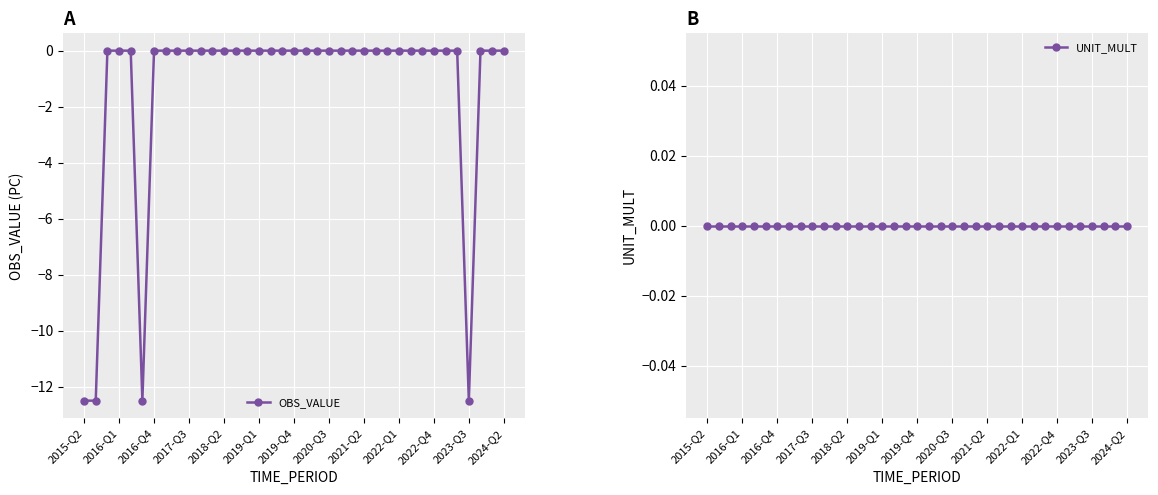

Reading left to right, what are all the values shown in this chart?

OBS_VALUE: -12.5	-12.5	0.0	0.0	0.0	-12.5	0.0	0.0	0.0	0.0	0.0	0.0	0.0	0.0	0.0	0.0	0.0	0.0	0.0	0.0	0.0	0.0	0.0	0.0	0.0	0.0	0.0	0.0	0.0	0.0	0.0	0.0	0.0	-12.5	0.0	0.0	0.0
UNIT_MULT: 0.0	0.0	0.0	0.0	0.0	0.0	0.0	0.0	0.0	0.0	0.0	0.0	0.0	0.0	0.0	0.0	0.0	0.0	0.0	0.0	0.0	0.0	0.0	0.0	0.0	0.0	0.0	0.0	0.0	0.0	0.0	0.0	0.0	0.0	0.0	0.0	0.0